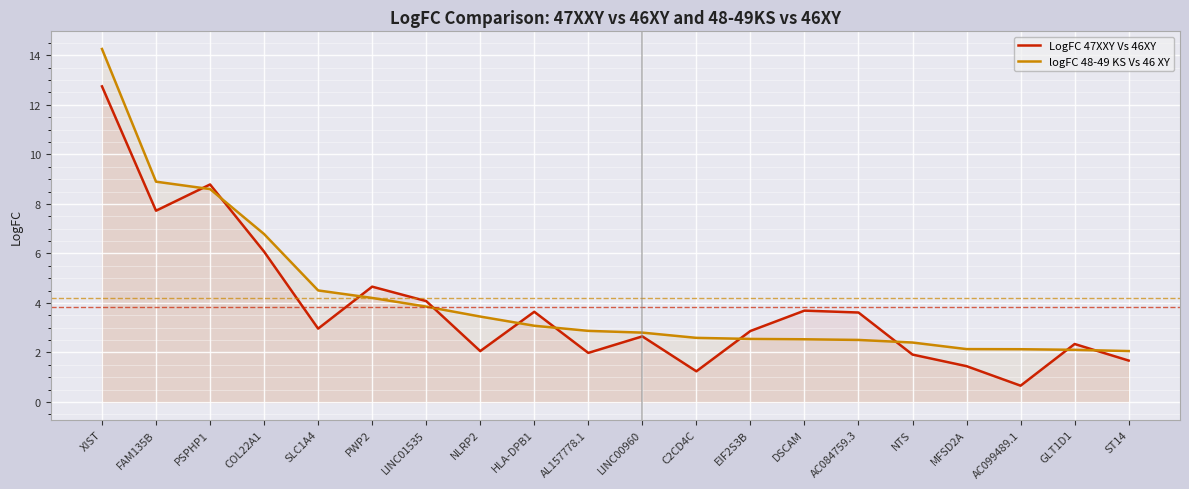

The value of logFC 48-49 KS Vs 46 XY at AL157778.1 is 2.9. True or false?

True